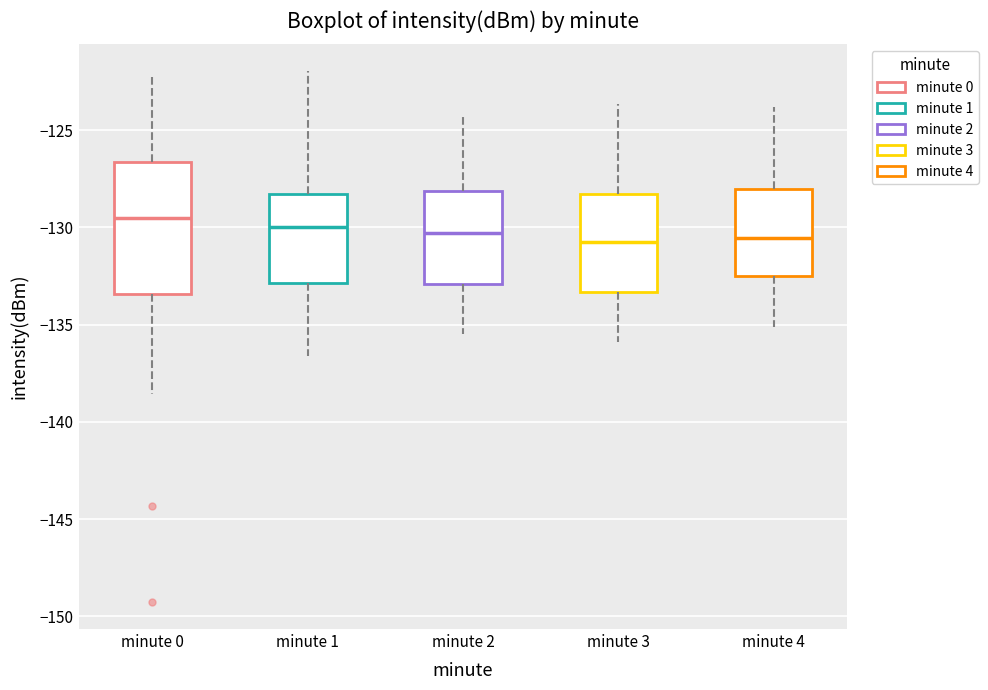

Reading left to right, read every box against the y-axis: the position of its median line, the range the box covers, and the ends of its whiskers. The values are not printed on the chart, so give them approximately, as read against the axis.

minute 0: median -129.5, box -133.5 to -126.5, whiskers -138.5 to -122.5
minute 1: median -130.0, box -133.0 to -128.5, whiskers -136.5 to -122.0
minute 2: median -130.5, box -133.0 to -128.0, whiskers -135.5 to -124.0
minute 3: median -130.5, box -133.5 to -128.5, whiskers -136.0 to -123.5
minute 4: median -130.5, box -132.5 to -128.0, whiskers -135.0 to -124.0